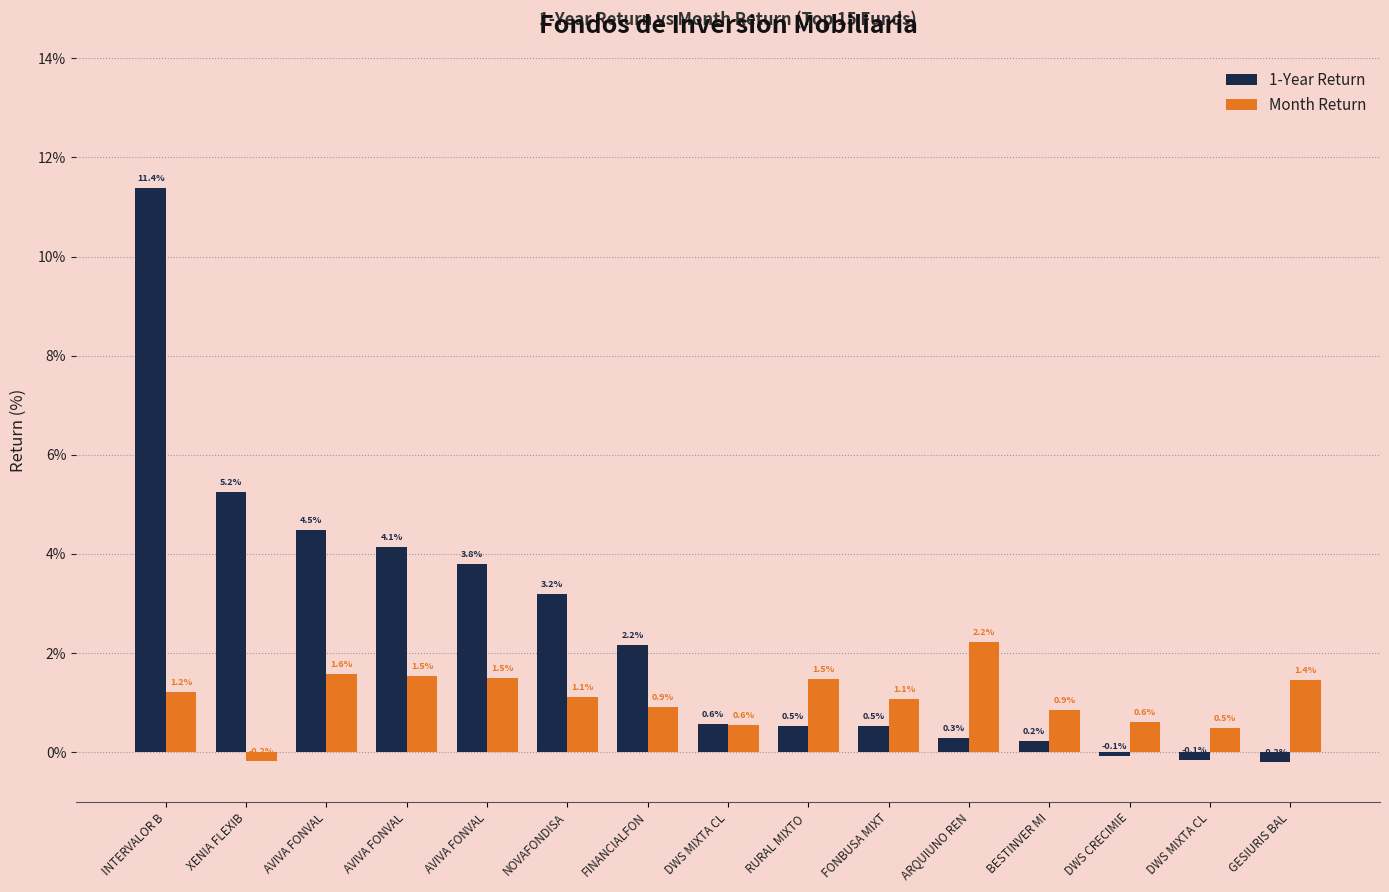

Is it true that 1-Year Return equals 3.2 at NOVAFONDISA?

True